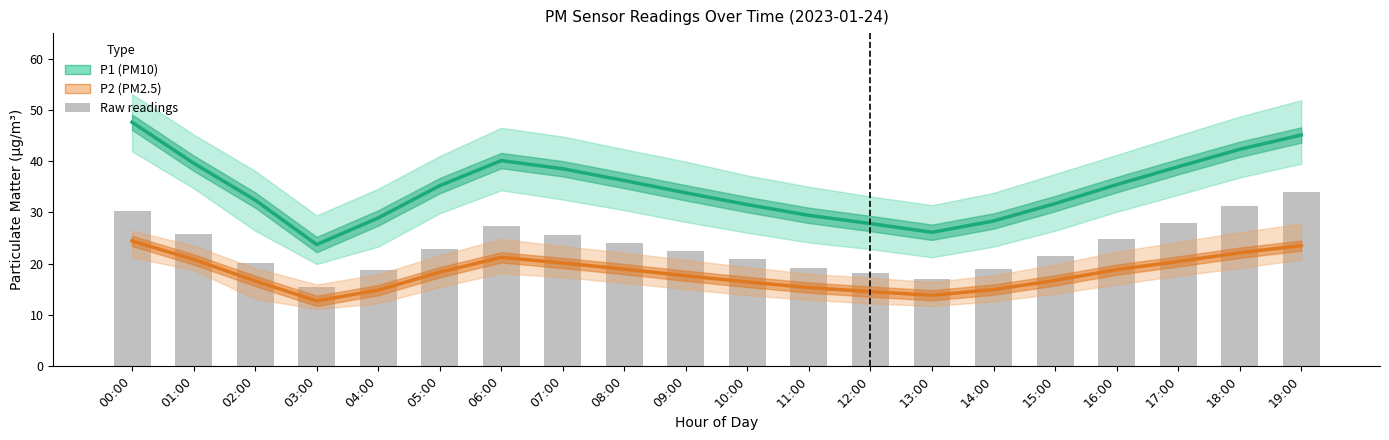

Is it true that Raw readings equals 18.1 at 12:00?

True